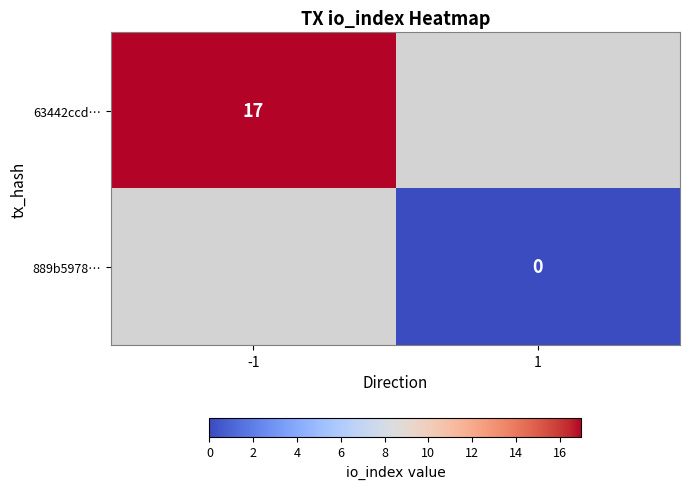

The 63442ccd… series shows 17 at -1. True or false?

True